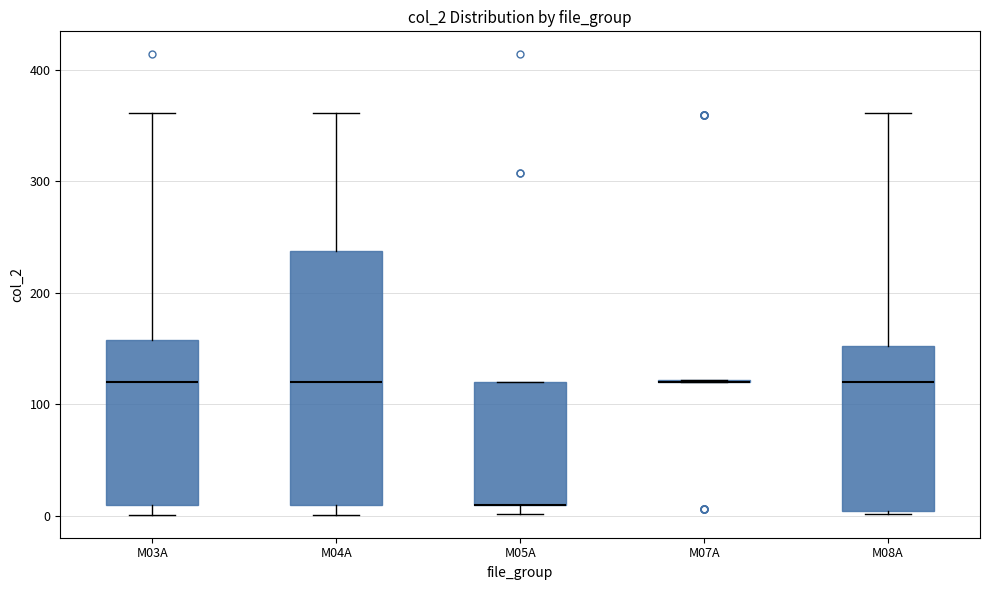

Which box is the tallest, from its lower edge to its upper edge?

M04A